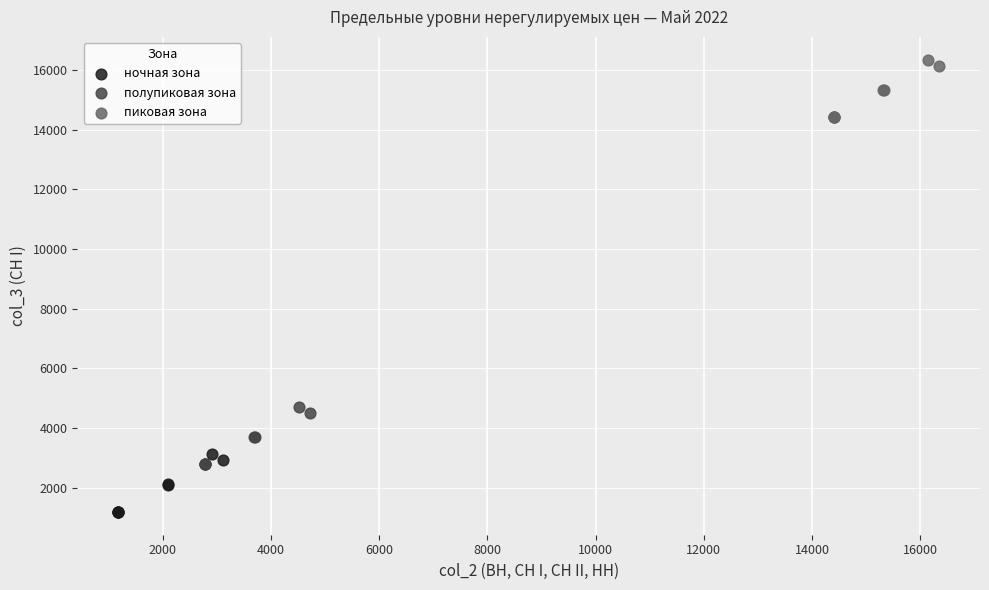

Which series contains the highest Y value?

пиковая зона